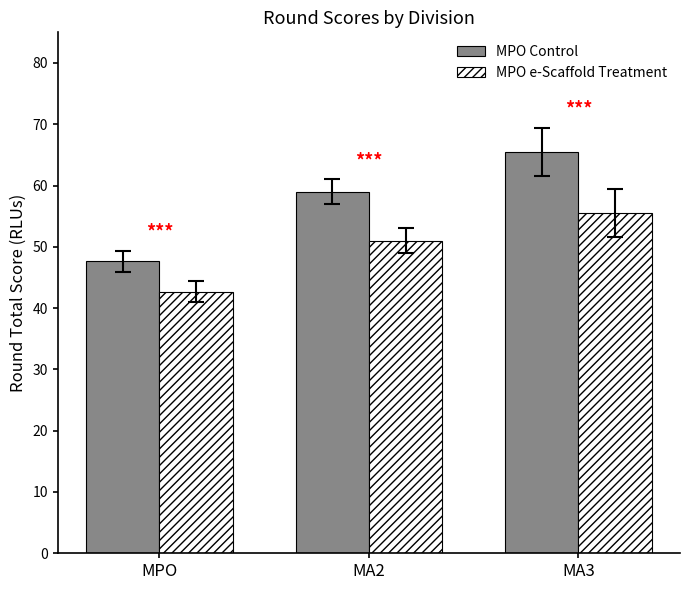

Is the value of MPO e-Scaffold Treatment at MA2 greater than the value of MPO Control at MPO?

Yes